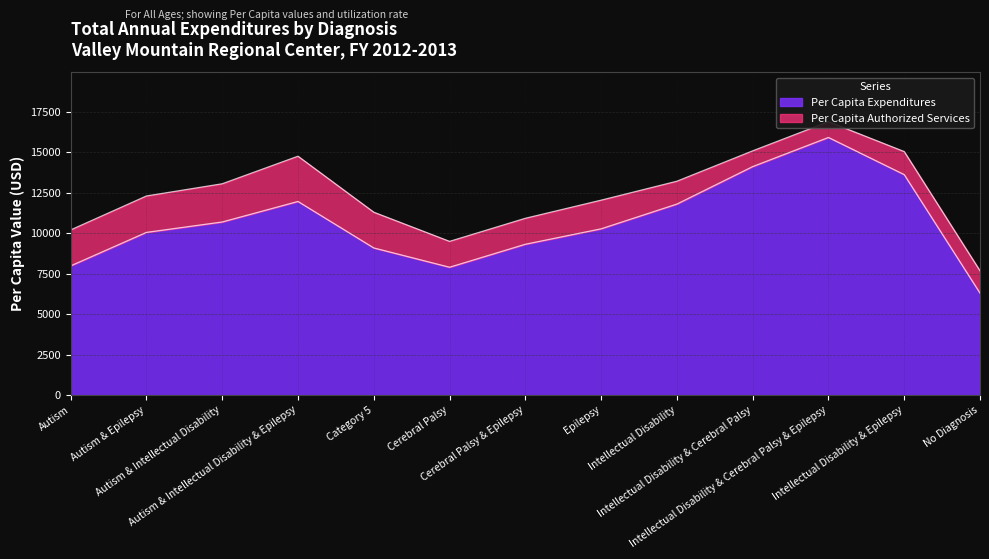

What is the maximum value for Per Capita Expenditures?

15912.3